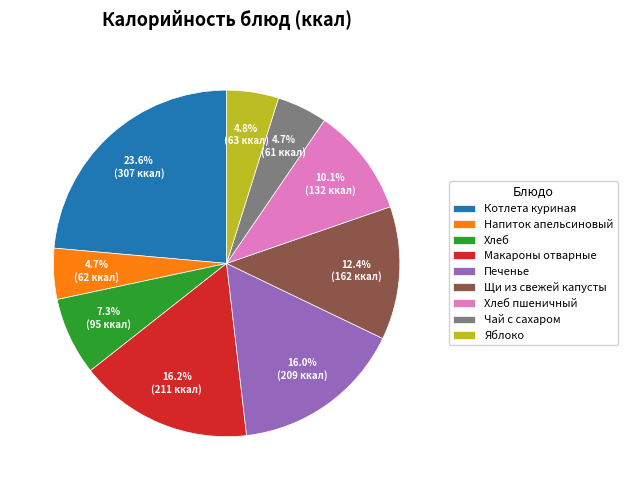

How many segments does this pie chart have?

9